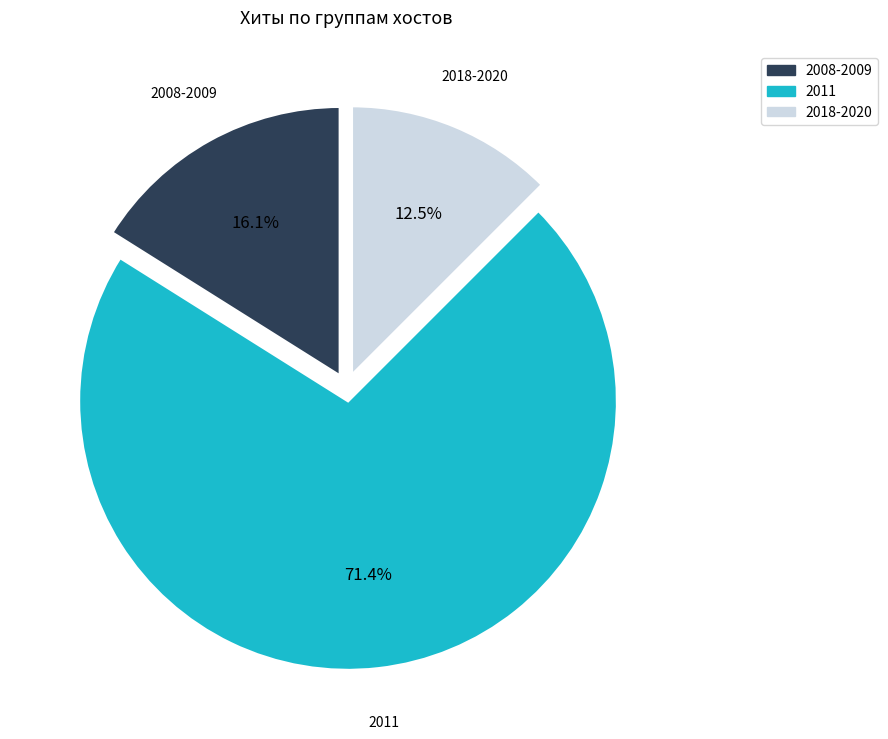

Is there any slice that represents more than half of the pie?

Yes